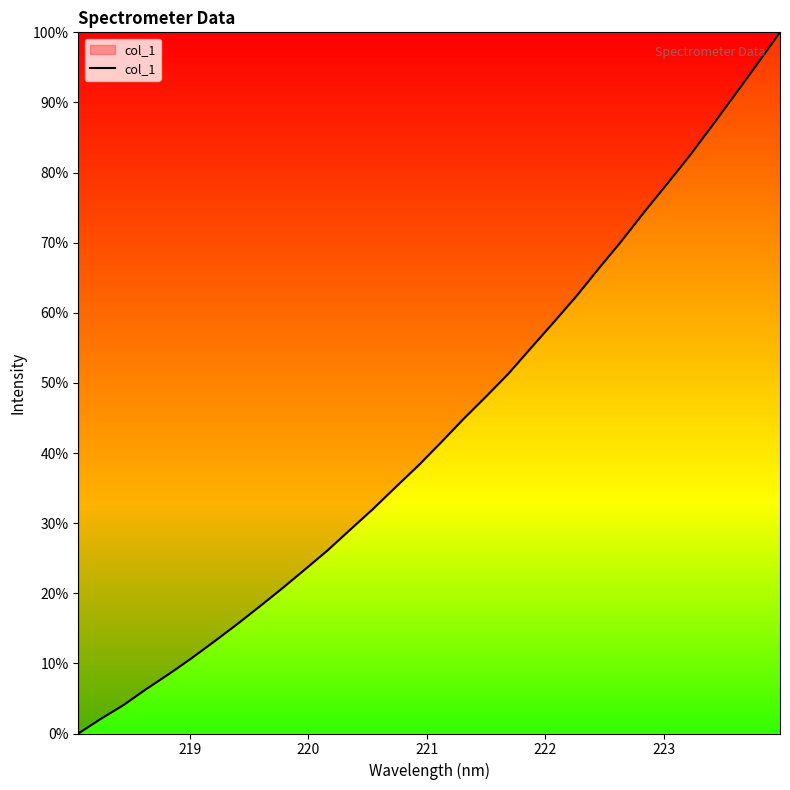

What is the difference between the maximum and minimum values?

100.0